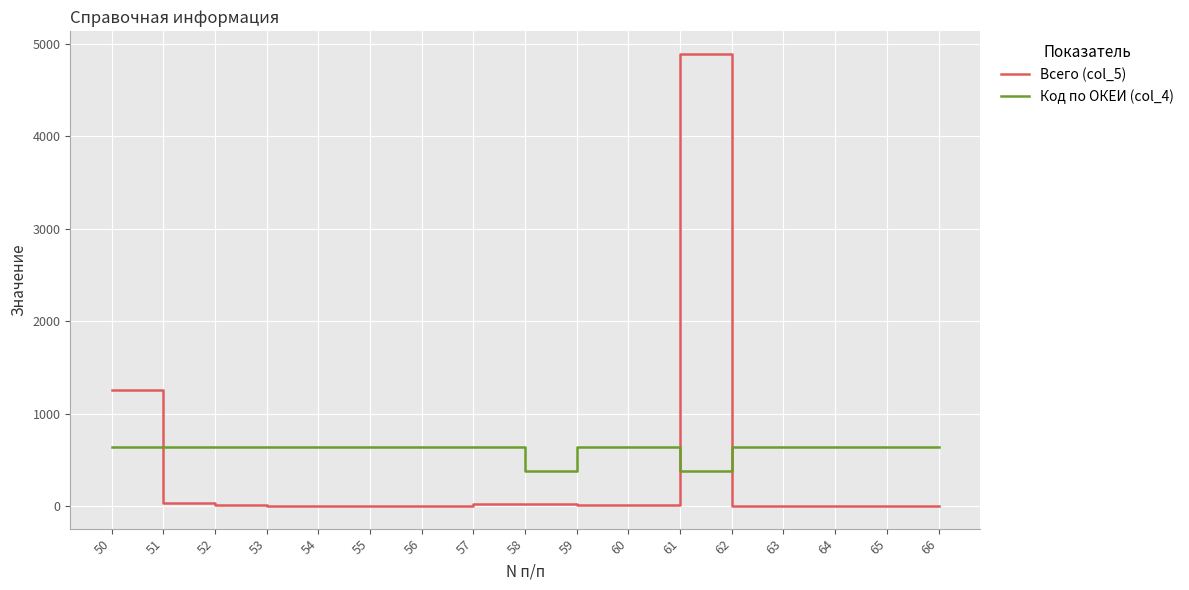

What is the maximum value for Код по ОКЕИ (col_4)?

642.0